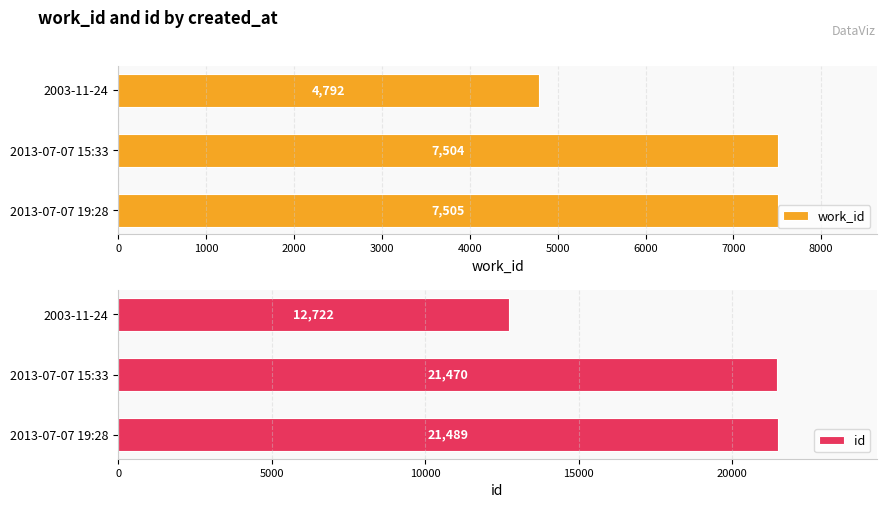

Which series has the largest total across all categories?

id